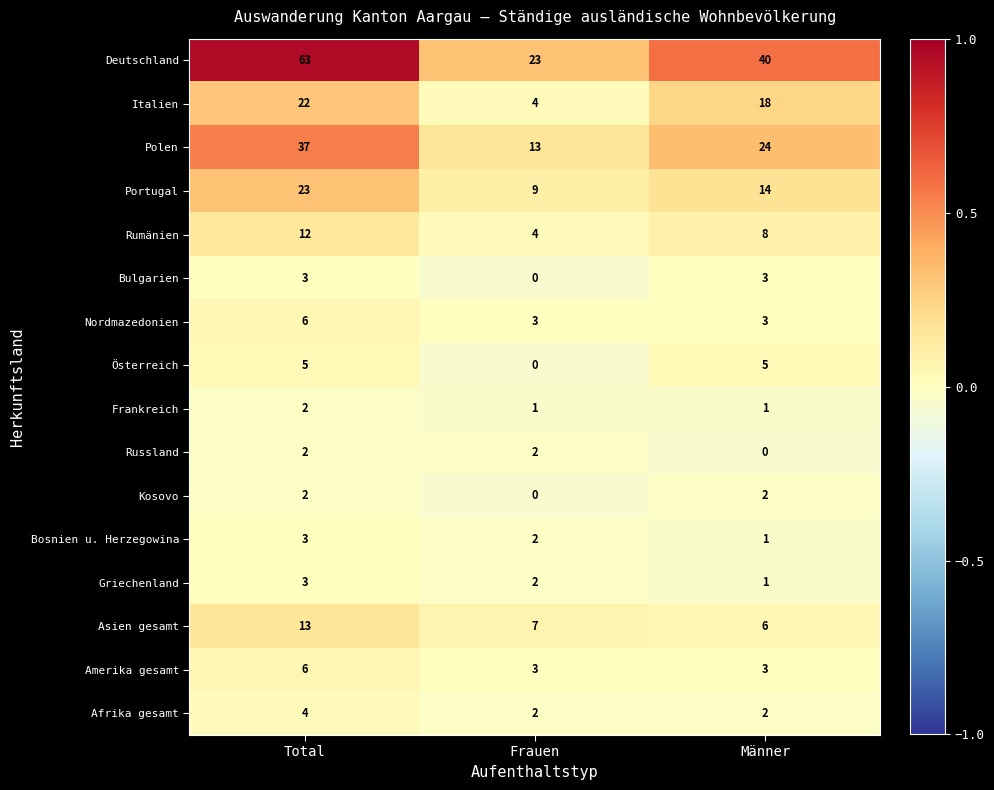

What is the average value of the Österreich series?

3